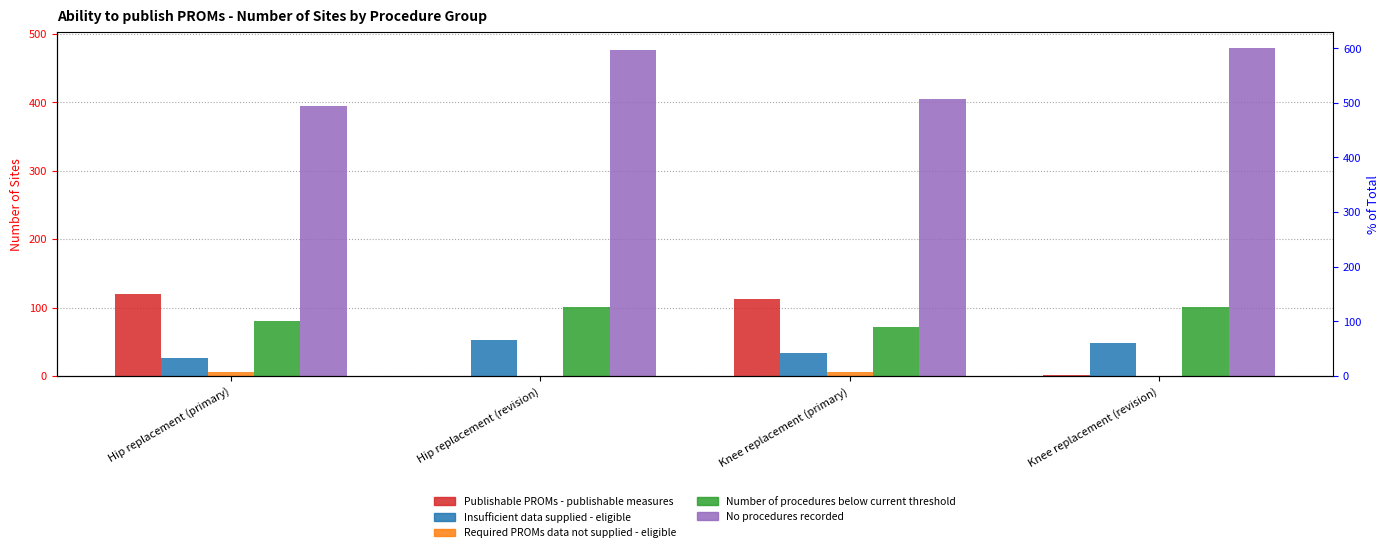

Reading right to left, extract all data points from this chart.

Publishable PROMs - publishable measures: 1	112	0	120
Insufficient data supplied - eligible: 49	34	52	27
Required PROMs data not supplied - eligible: 0	6	0	6
Number of procedures below current threshold: 101	71	101	81
No procedures recorded: 479	405	477	394